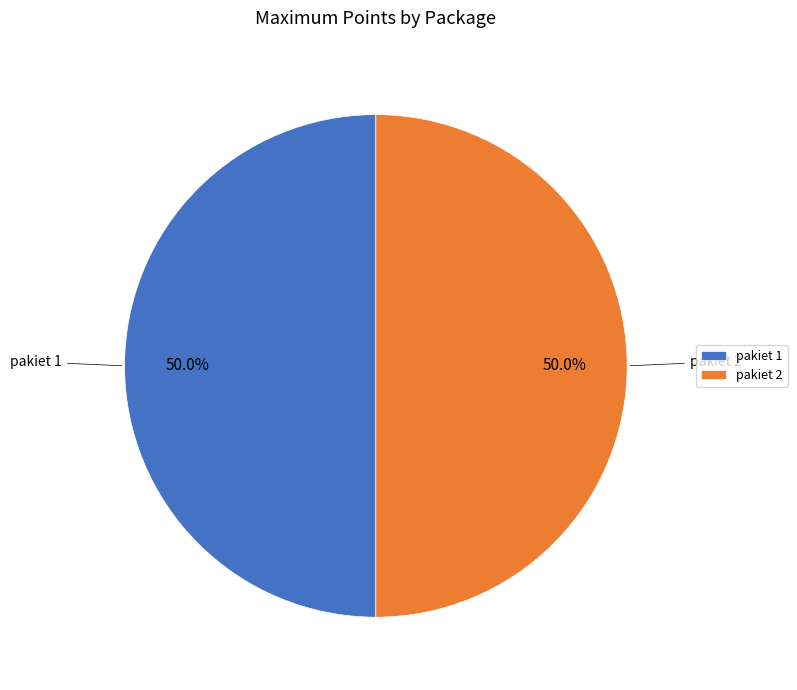

Is the sum of pakiet 2 and pakiet 1 greater than half?

Yes